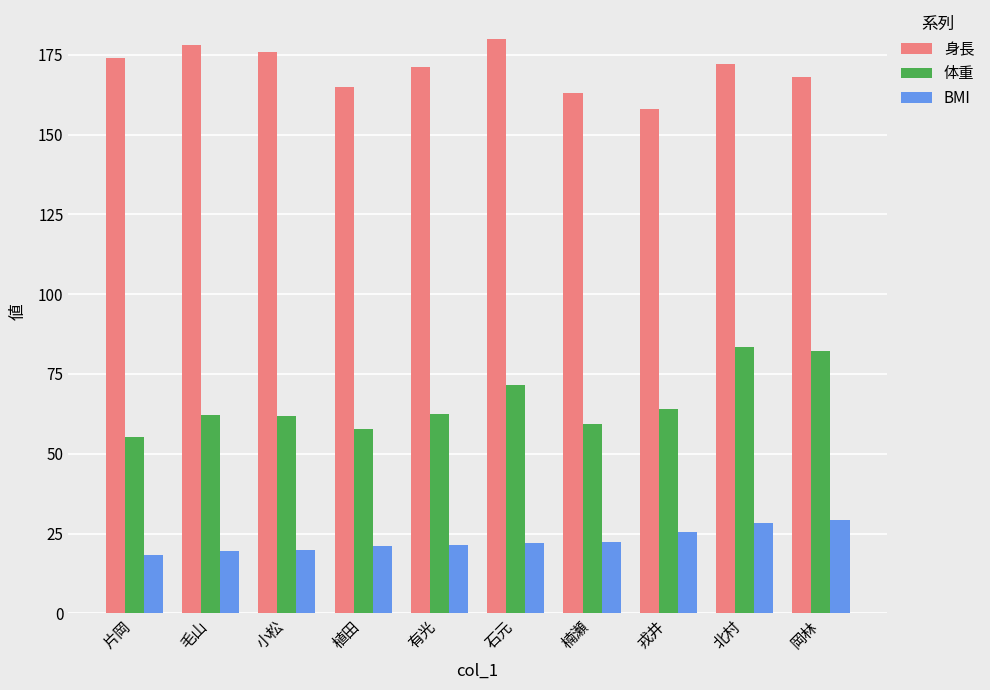

How many series are shown in this chart?

3